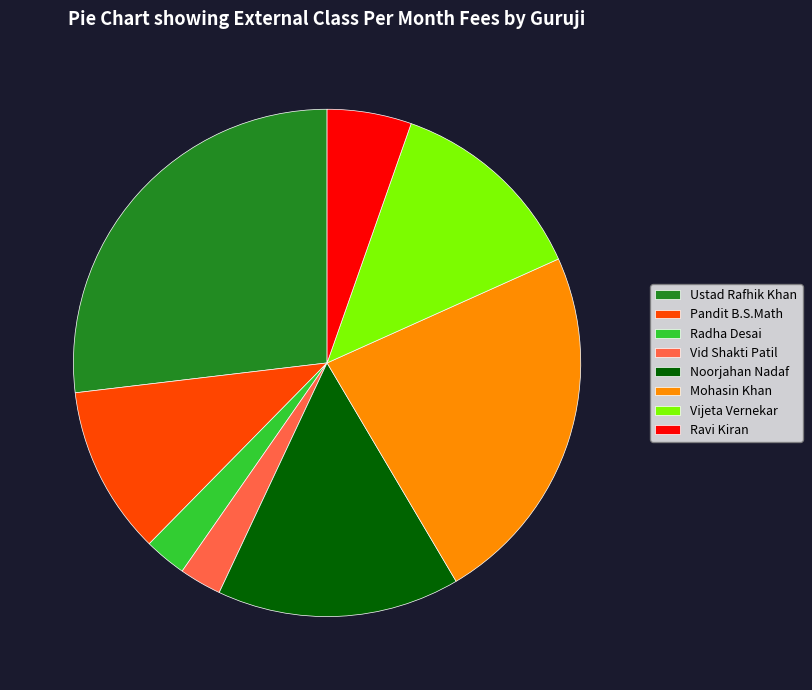

Is the sum of Pandit B.S.Math and Noorjahan Nadaf greater than half?

No